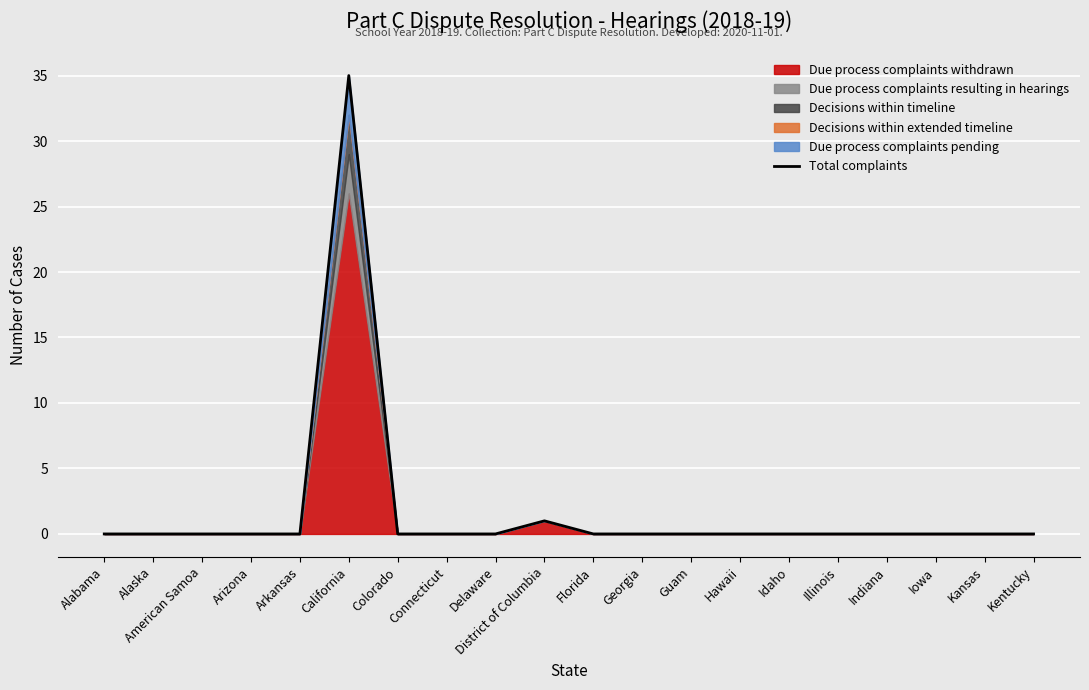

What is the maximum value shown in the chart?

35